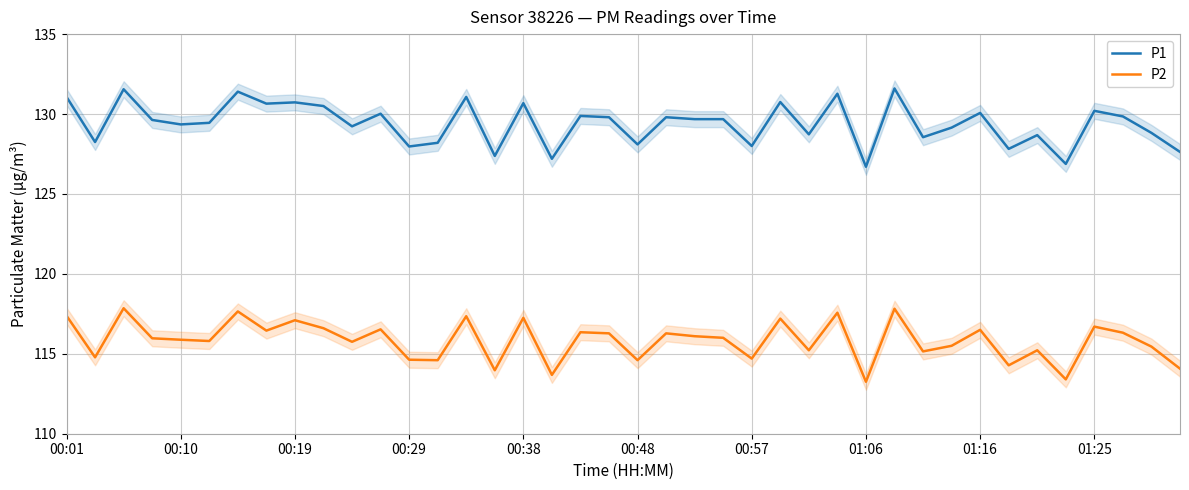

True or false: P2 and P1 intersect in this chart.

False